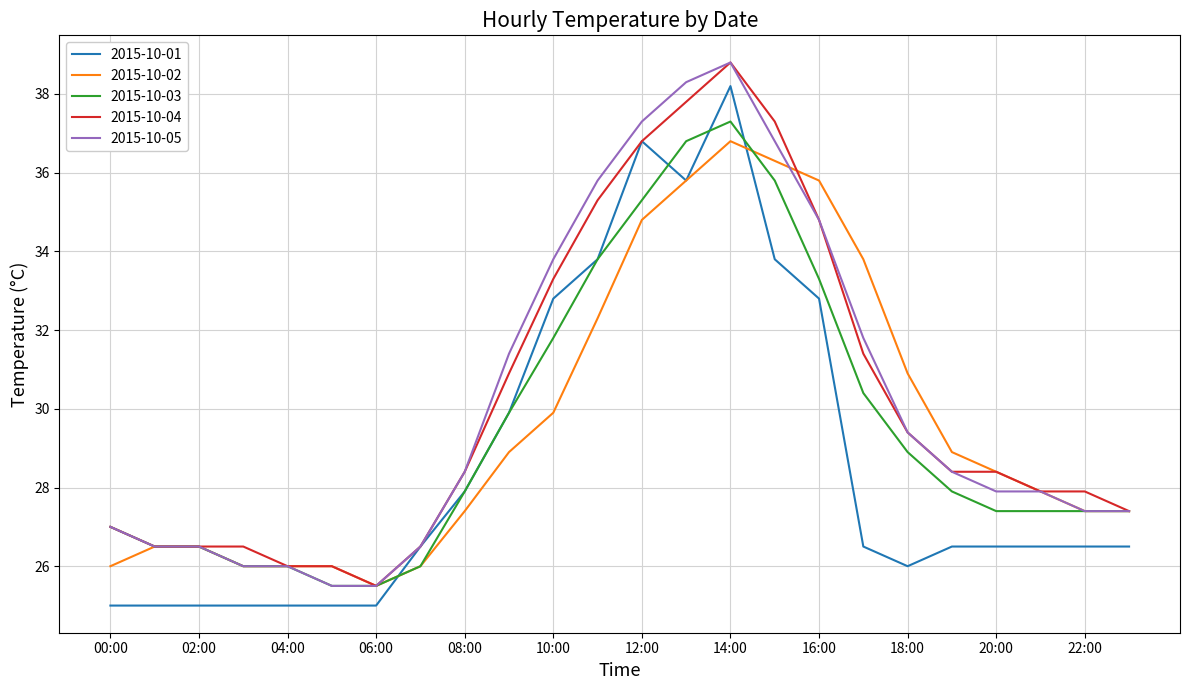

What is the smallest value displayed?

25.0